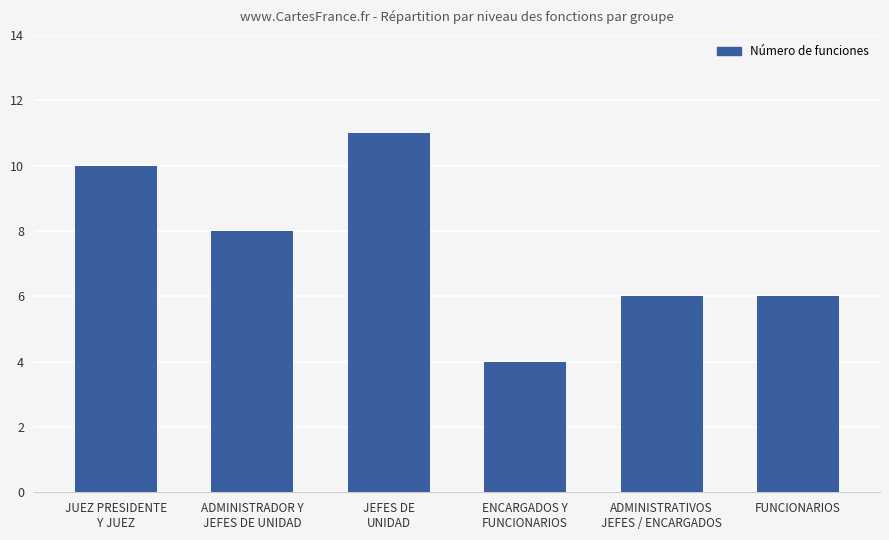

How many data points are less than 8?

3